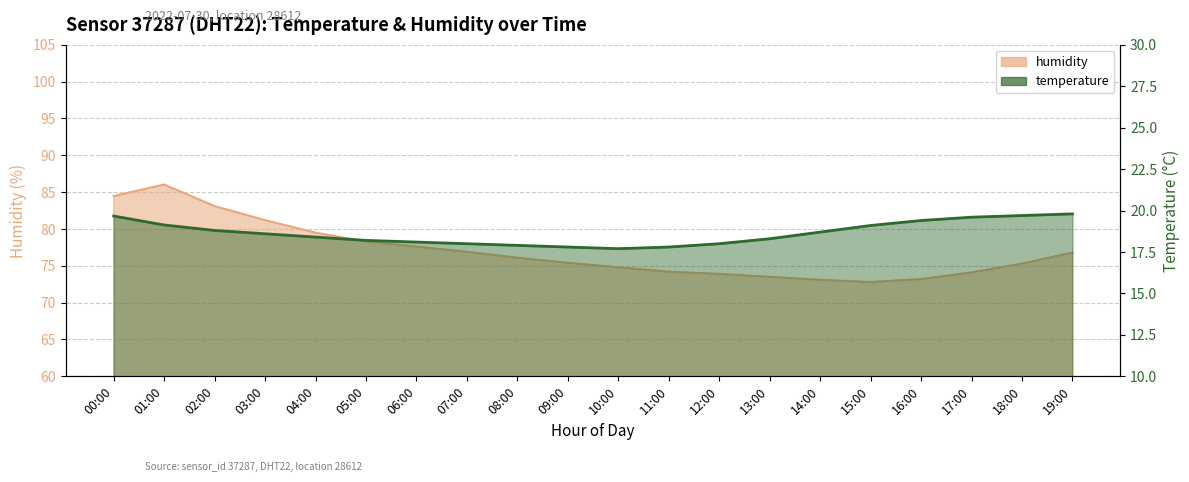

Reading left to right, extract all data points from this chart.

humidity: 00:00=84.5	01:00=86.0	02:00=83.1	03:00=81.2	04:00=79.5	05:00=78.3	06:00=77.6	07:00=76.9	08:00=76.1	09:00=75.4	10:00=74.8	11:00=74.2	12:00=73.9	13:00=73.5	14:00=73.1	15:00=72.8	16:00=73.2	17:00=74.1	18:00=75.3	19:00=76.8
temperature: 00:00=19.7	01:00=19.1	02:00=18.8	03:00=18.6	04:00=18.4	05:00=18.2	06:00=18.1	07:00=18.0	08:00=17.9	09:00=17.8	10:00=17.7	11:00=17.8	12:00=18.0	13:00=18.3	14:00=18.7	15:00=19.1	16:00=19.4	17:00=19.6	18:00=19.7	19:00=19.8